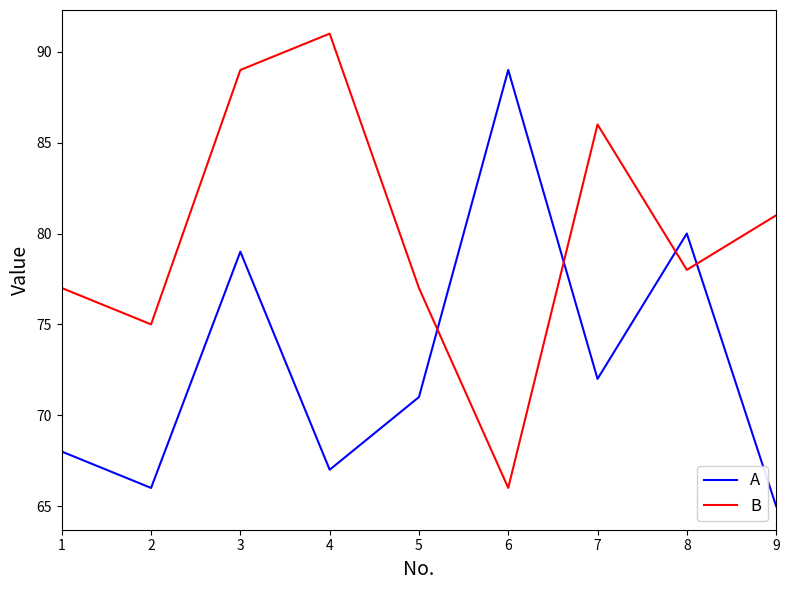

Reading left to right, what are all the values shown in this chart?

A: 1=68	2=66	3=79	4=67	5=71	6=89	7=72	8=80	9=65
B: 1=77	2=75	3=89	4=91	5=77	6=66	7=86	8=78	9=81